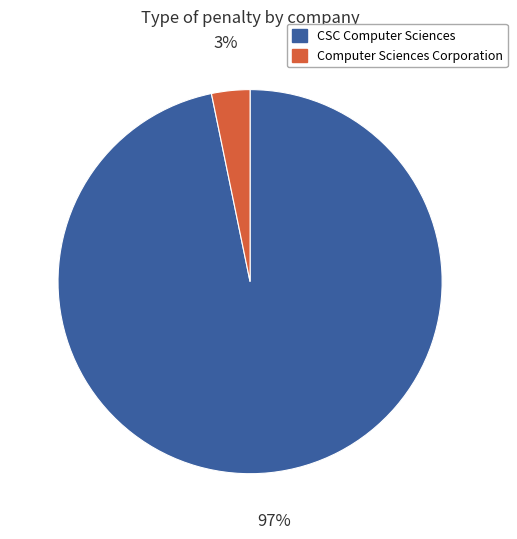

Which has a higher value, CSC Computer Sciences or Computer Sciences Corporation?

CSC Computer Sciences